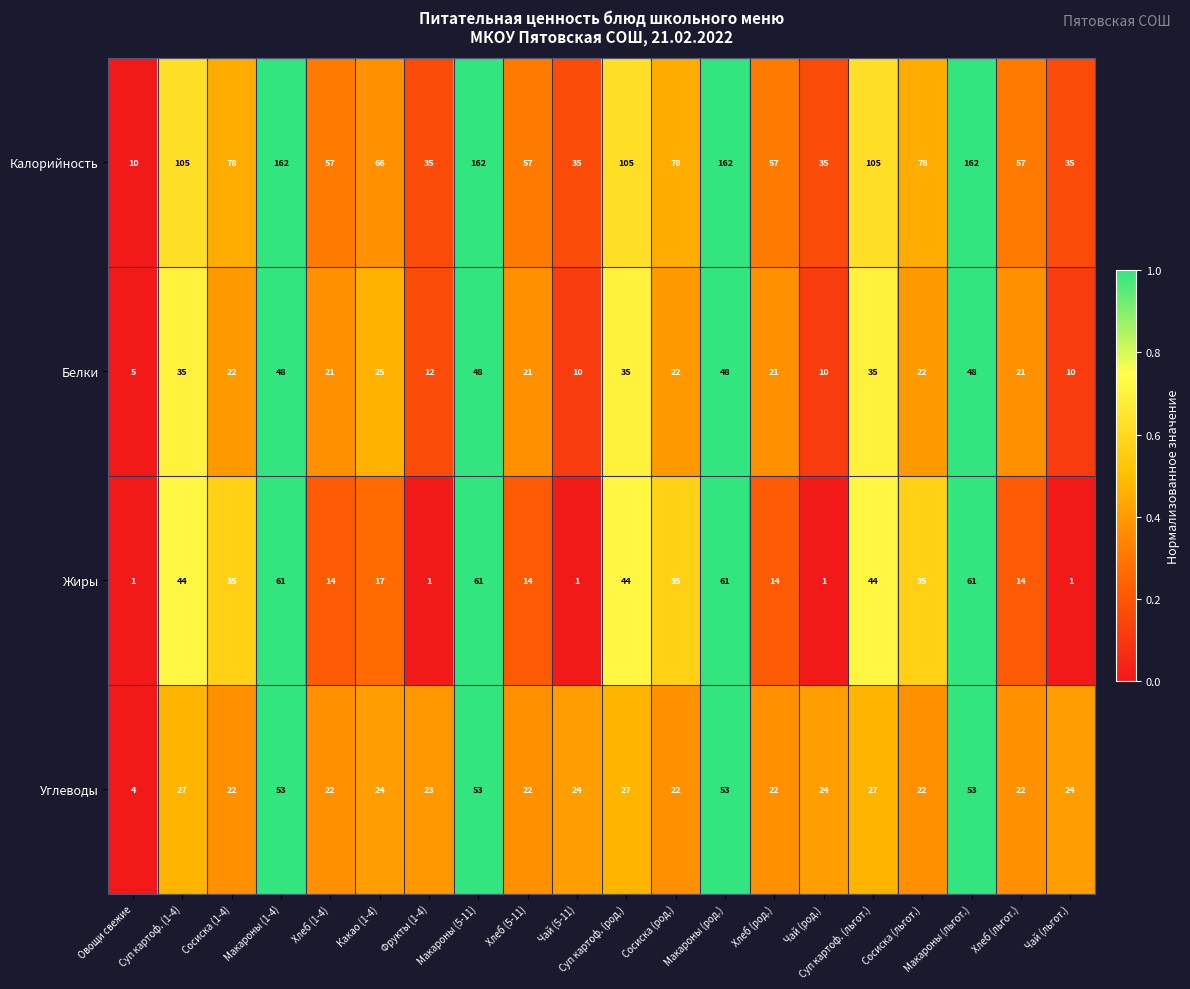

What is the approximate value of Белки at Сосиска (род.)?

22